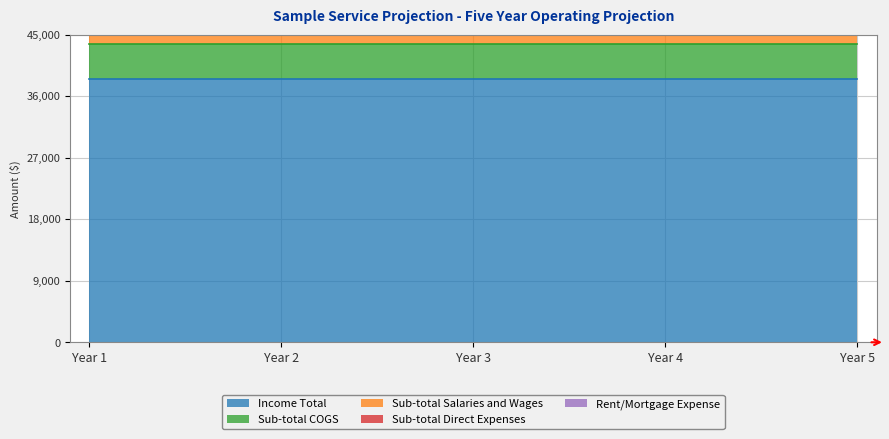

Which series has the largest total across all categories?

Income Total